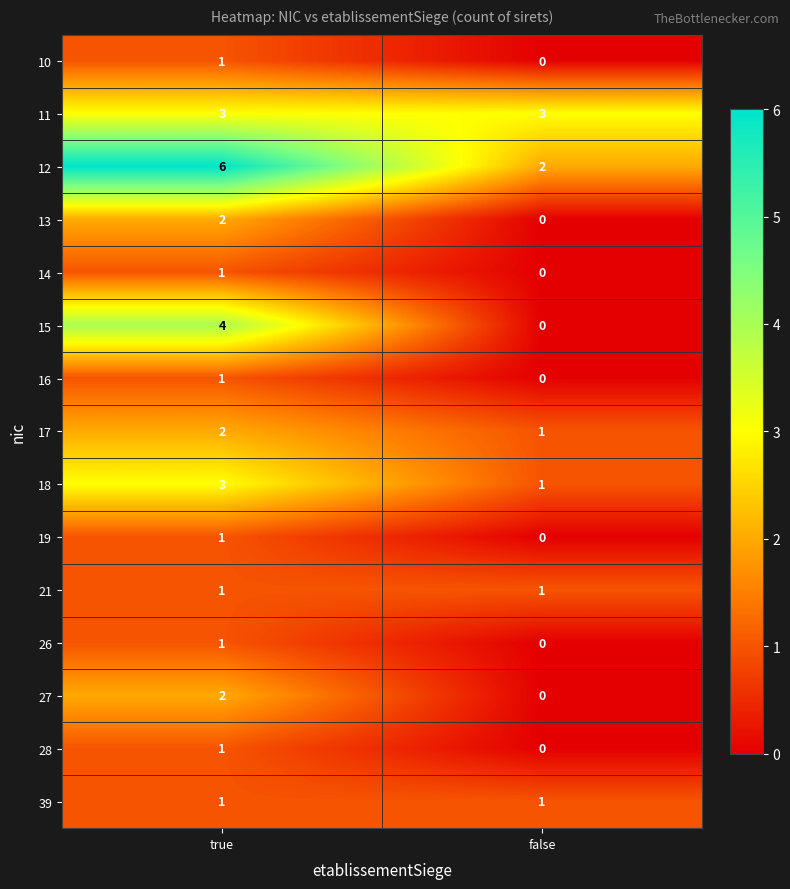

What is the difference between the 12 values at true and false?

4